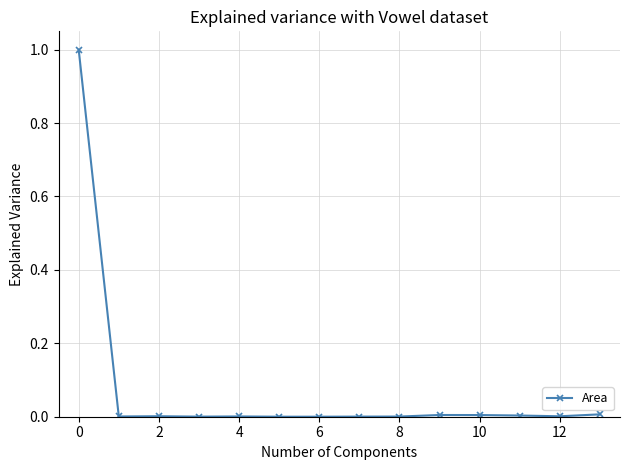

What is the difference between the maximum and second lowest values?

1.0